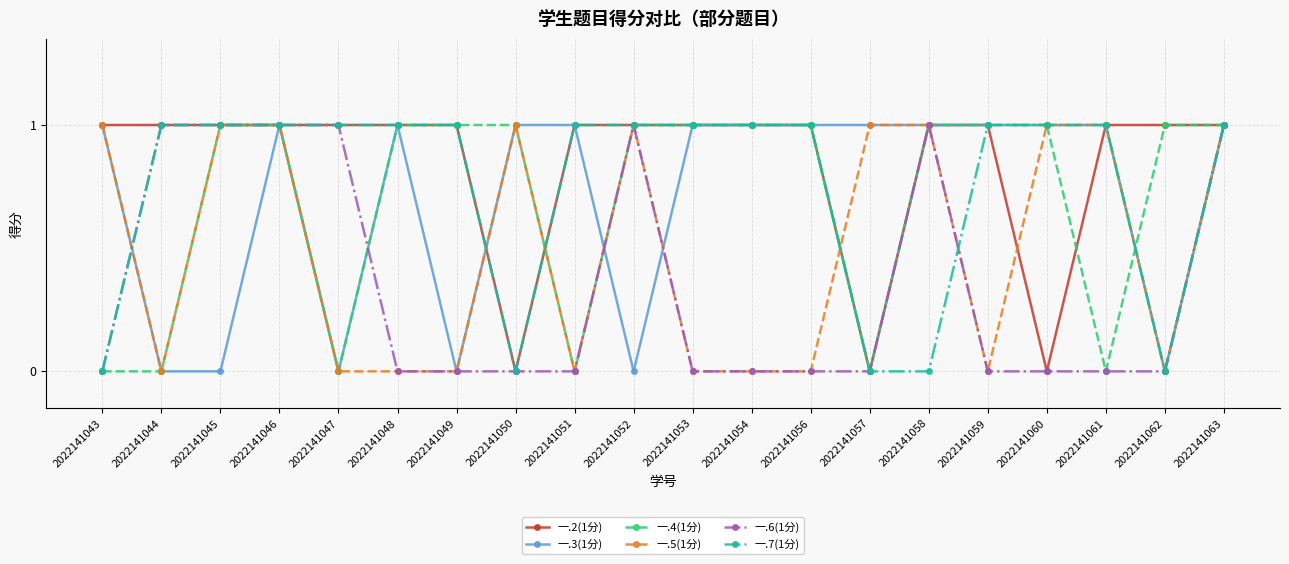

How many categories are shown in the chart?

20